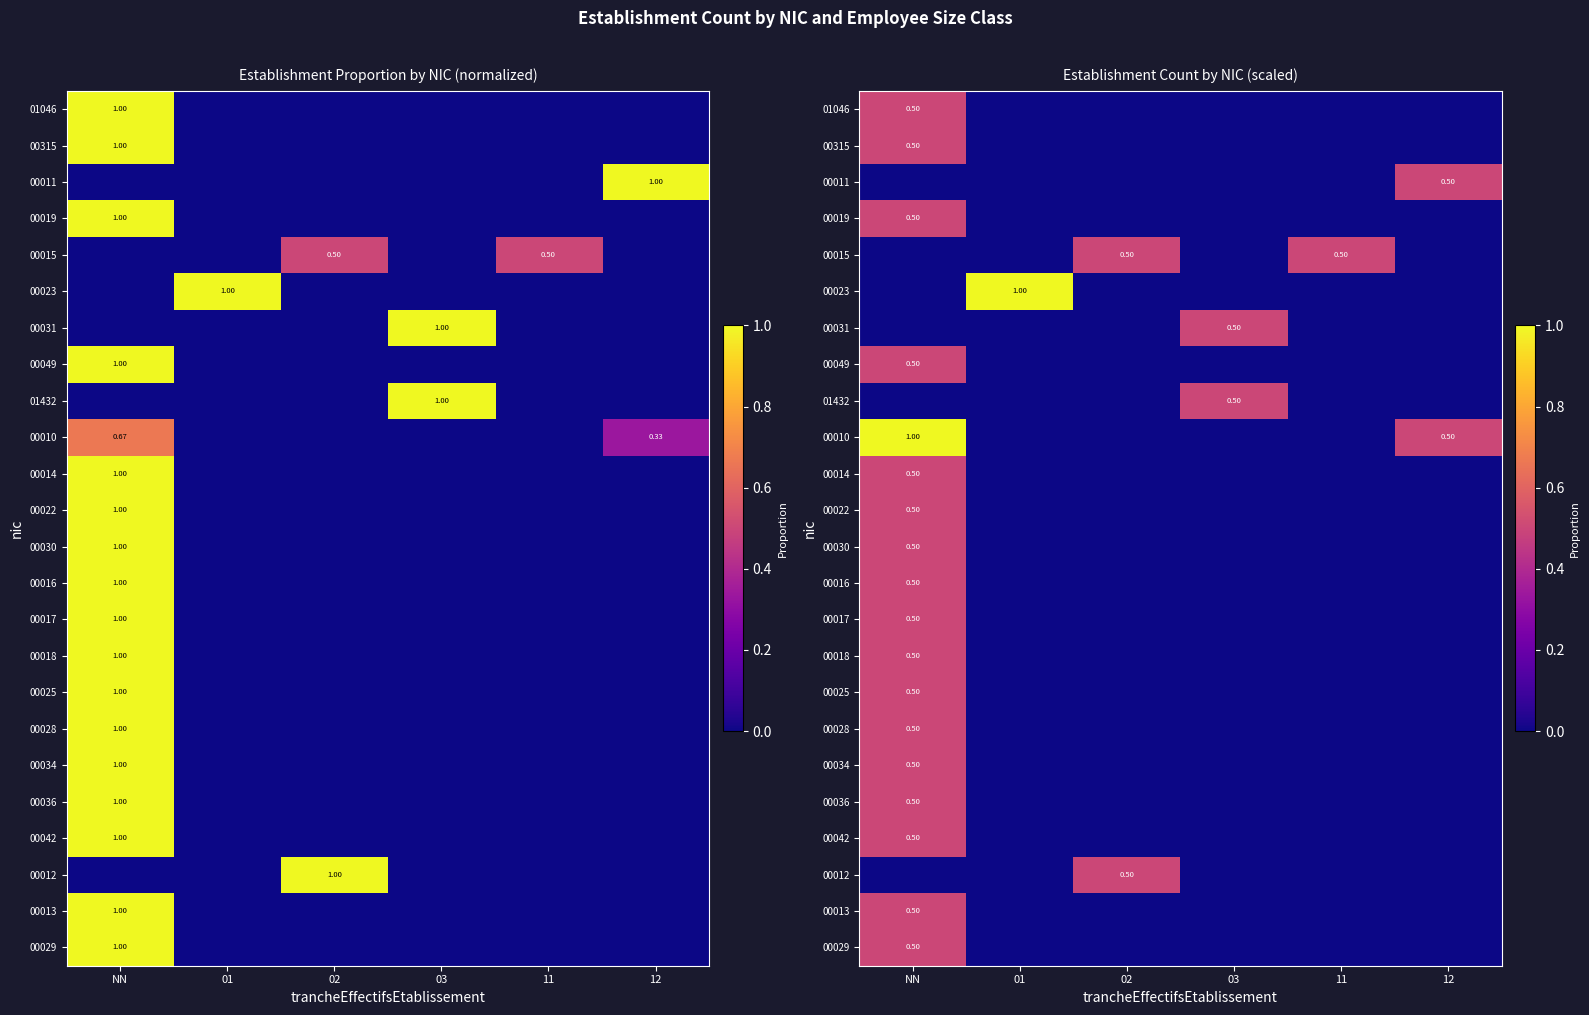

Is it true that 00014 equals 0.0 at 02?

True